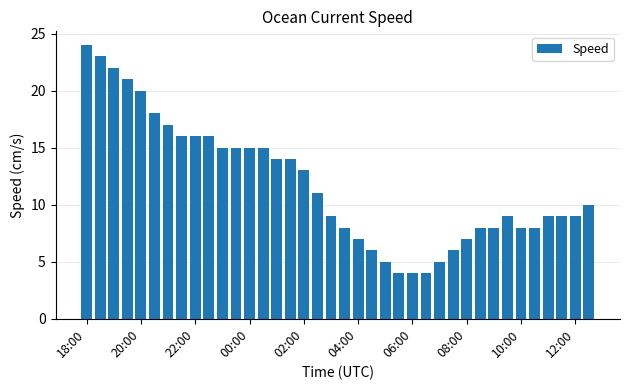

Reading left to right, extract all data points from this chart.

24	23	22	21	20	18	17	16	16	16	15	15	15	15	14	14	13	11	9	8	7	6	5	4	4	4	5	6	7	8	8	9	8	8	9	9	9	10